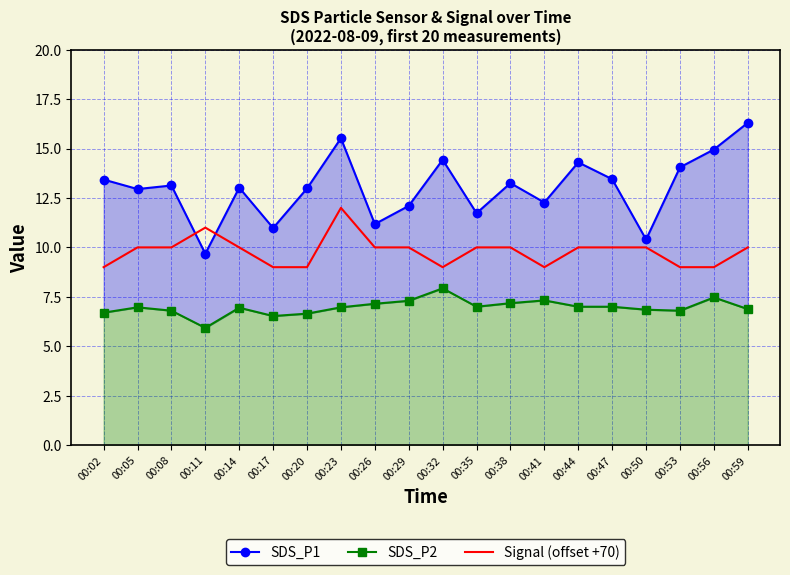

Where is the first local maximum for SDS_P1?

00:08